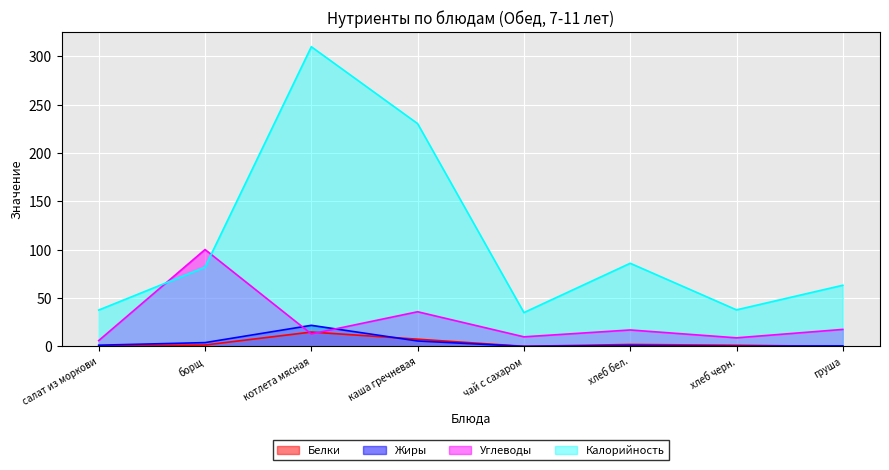

How many values in the Углеводы series exceed 17?

3